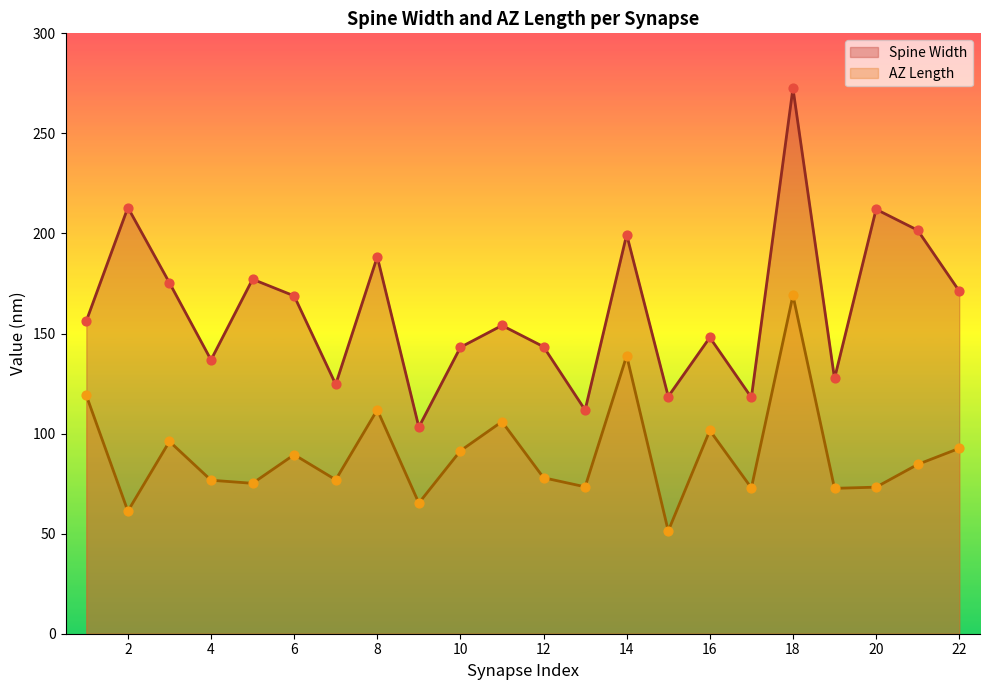

At which category is the sum across all series the highest?

18